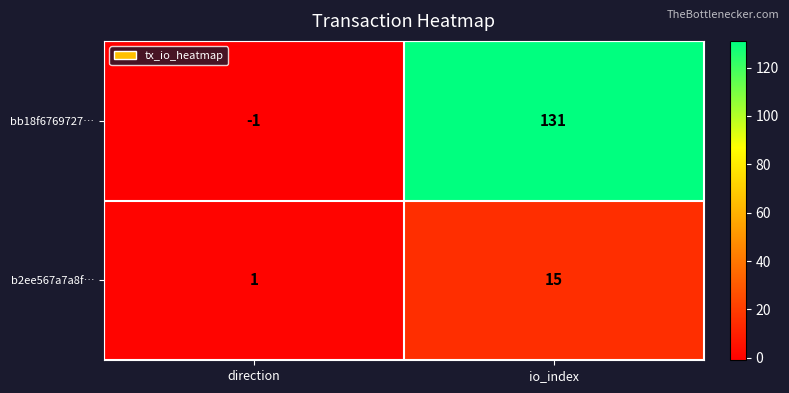

Which series has the largest total across all categories?

bb18f6769727…